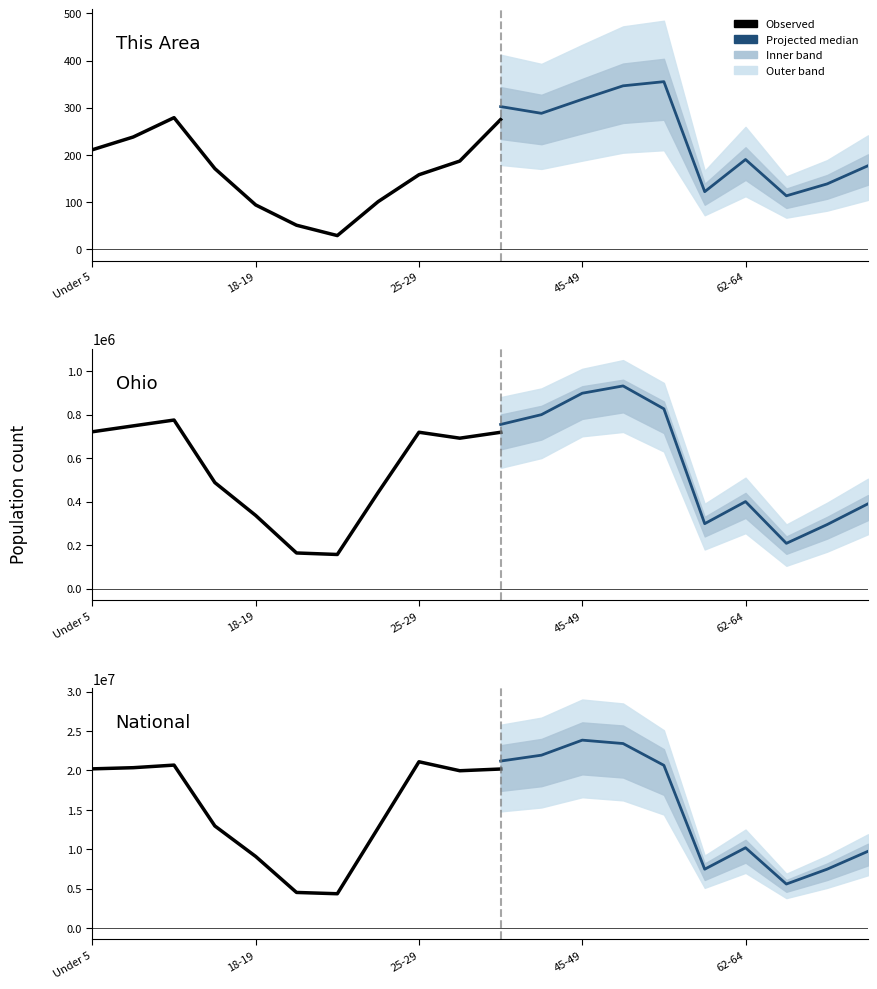

What is the value of the Ohio point at the 14th from the left?

887057